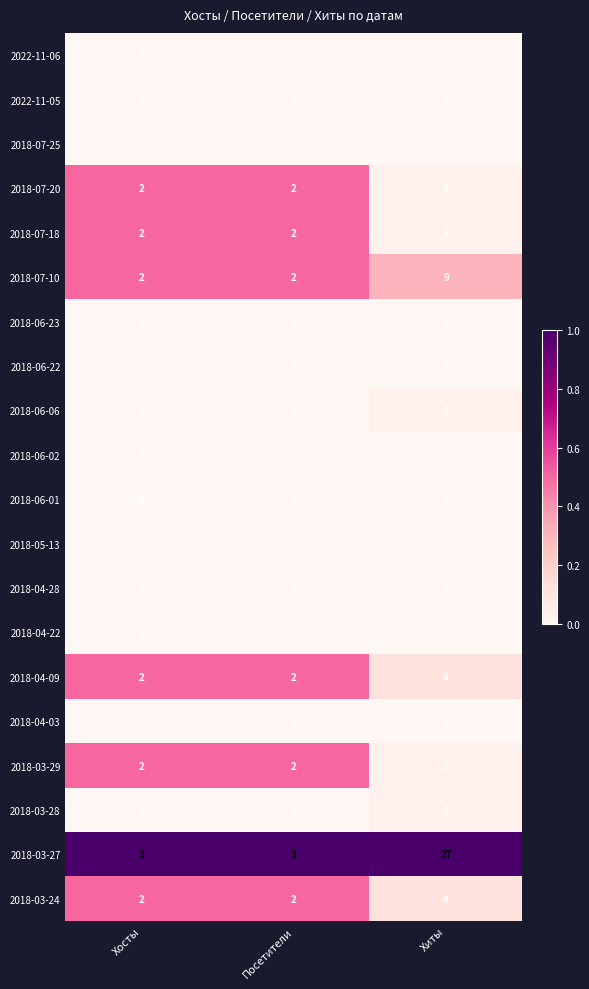

What is the sum of all 2018-06-06 values?

4